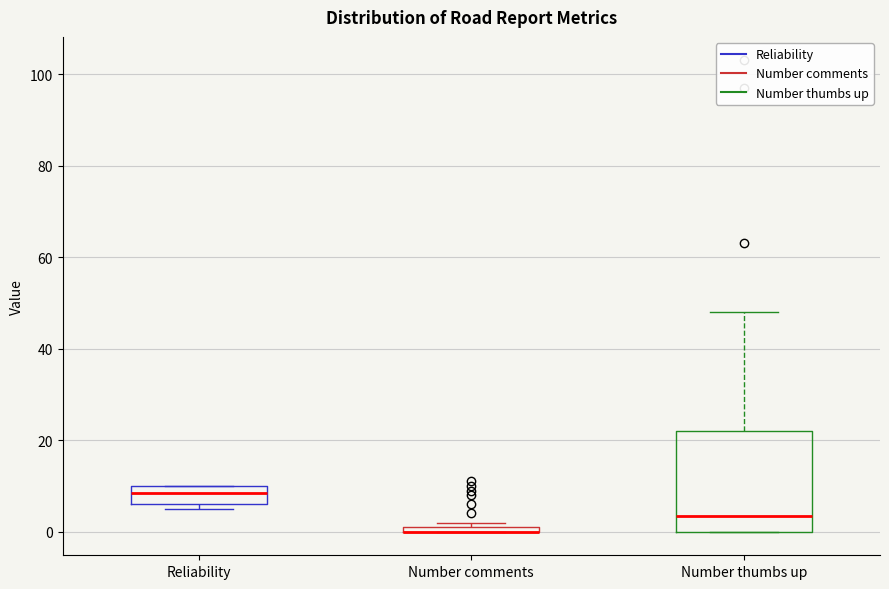

Comparing the boxes themselves (not the whiskers), which one is the tallest?

Number thumbs up